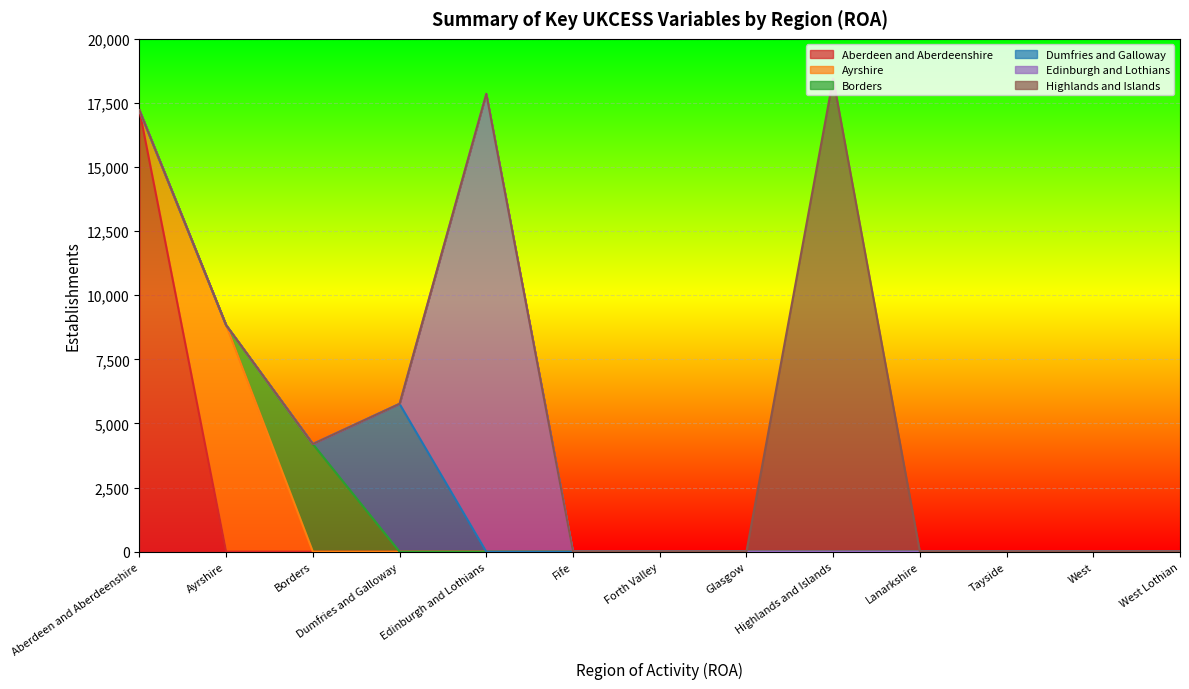

How many values in Highlands and Islands are above zero?

1